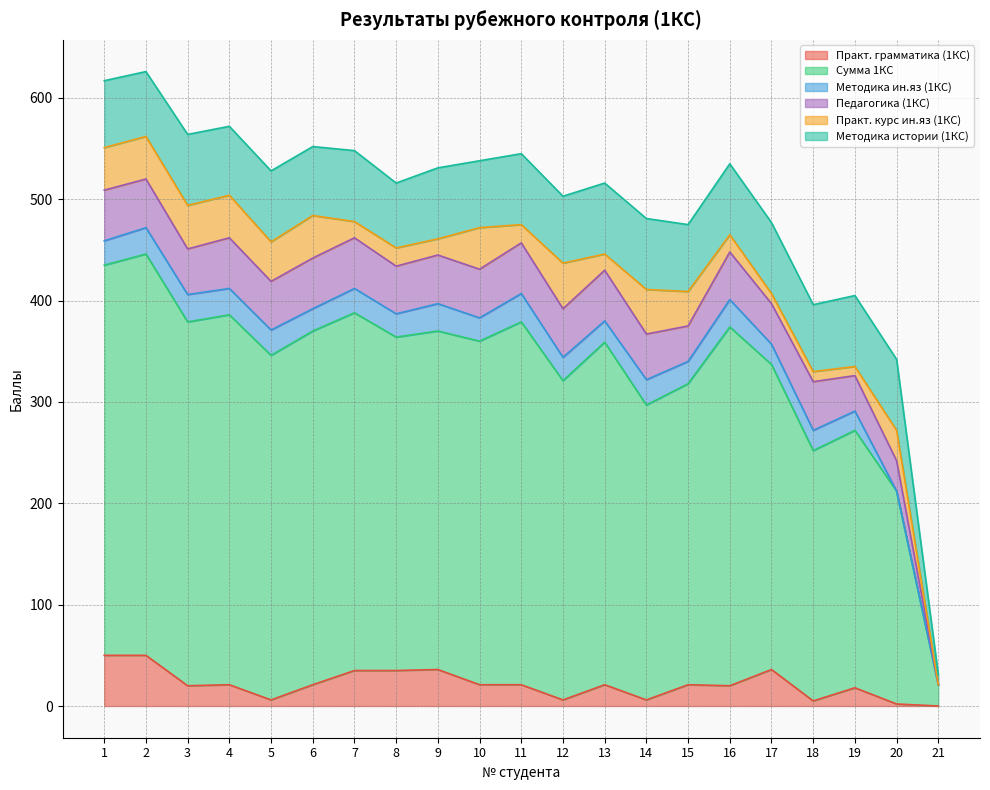

True or false: Практ. грамматика (1КС) and Сумма 1КС cross at least once.

False